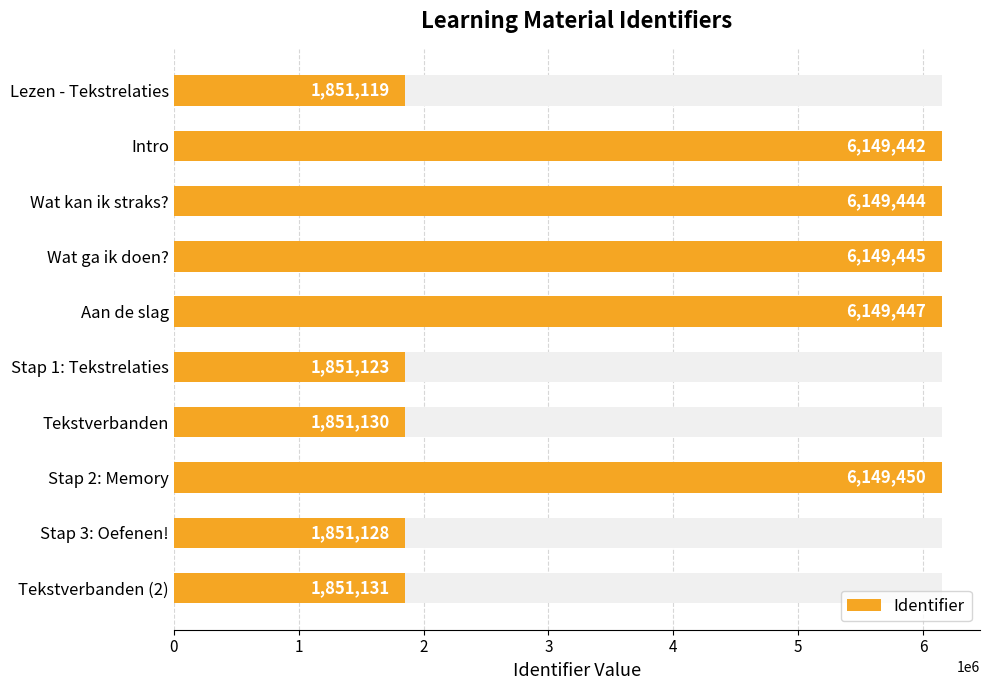

What is the change in value from Intro to Stap 1: Tekstrelaties?

-4298319